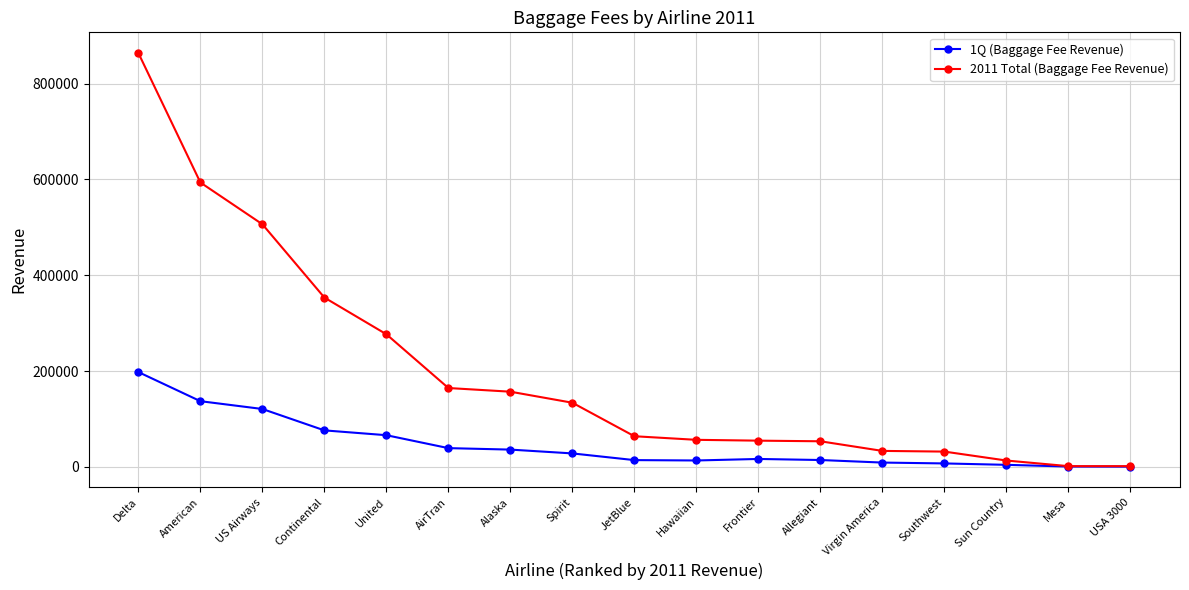

Where does the 2011 Total (Baggage Fee Revenue) series first go above 64078?

Delta